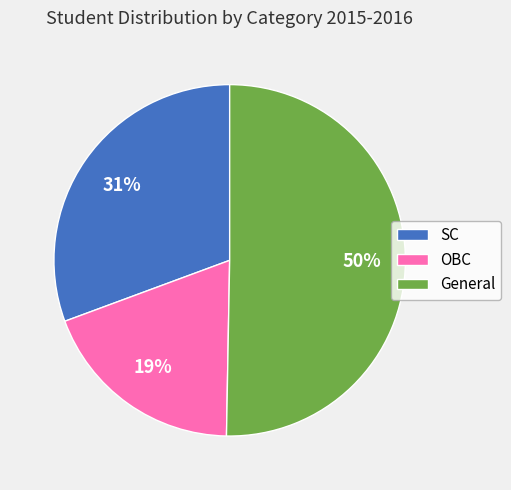

What is the smallest slice in the pie chart?

OBC